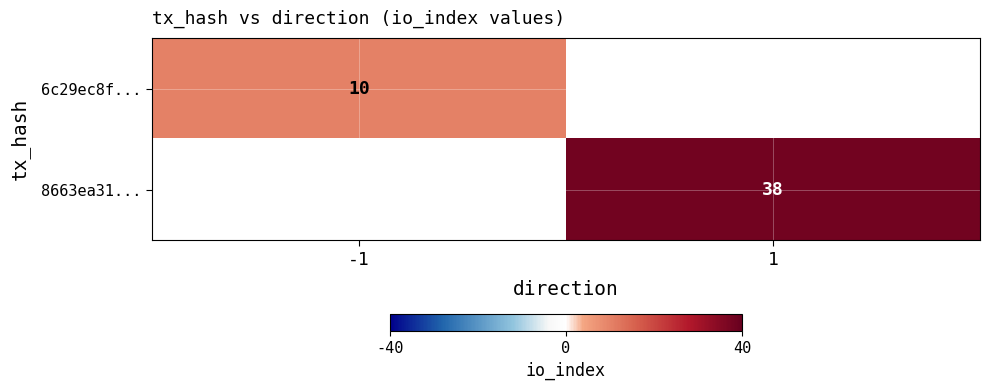

The 8663ea31... series shows 10.9 at 1. True or false?

False